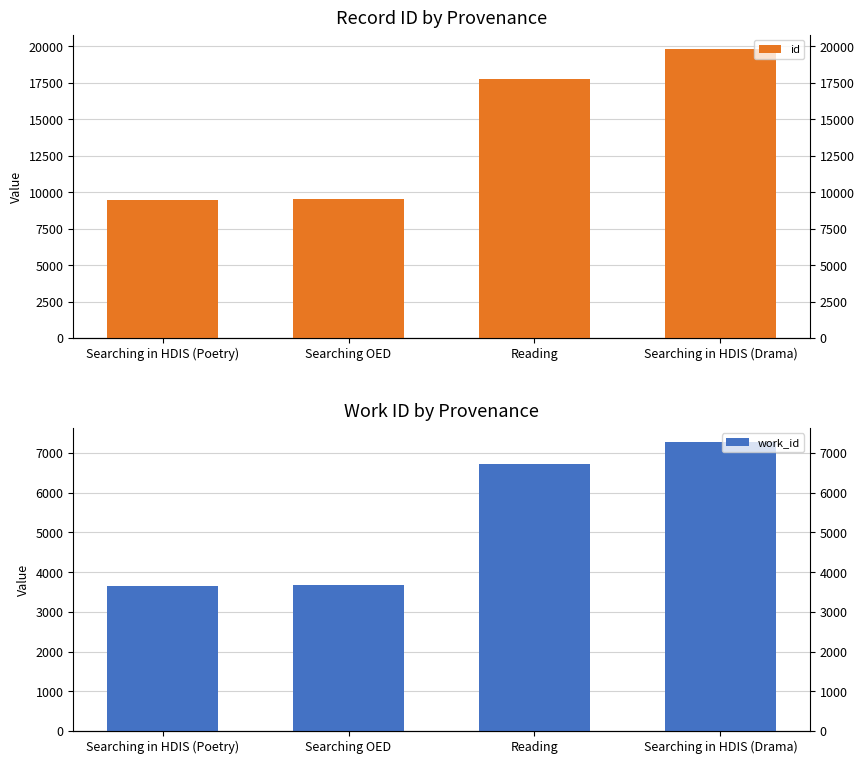

How many values in the work_id series exceed 6726?

1